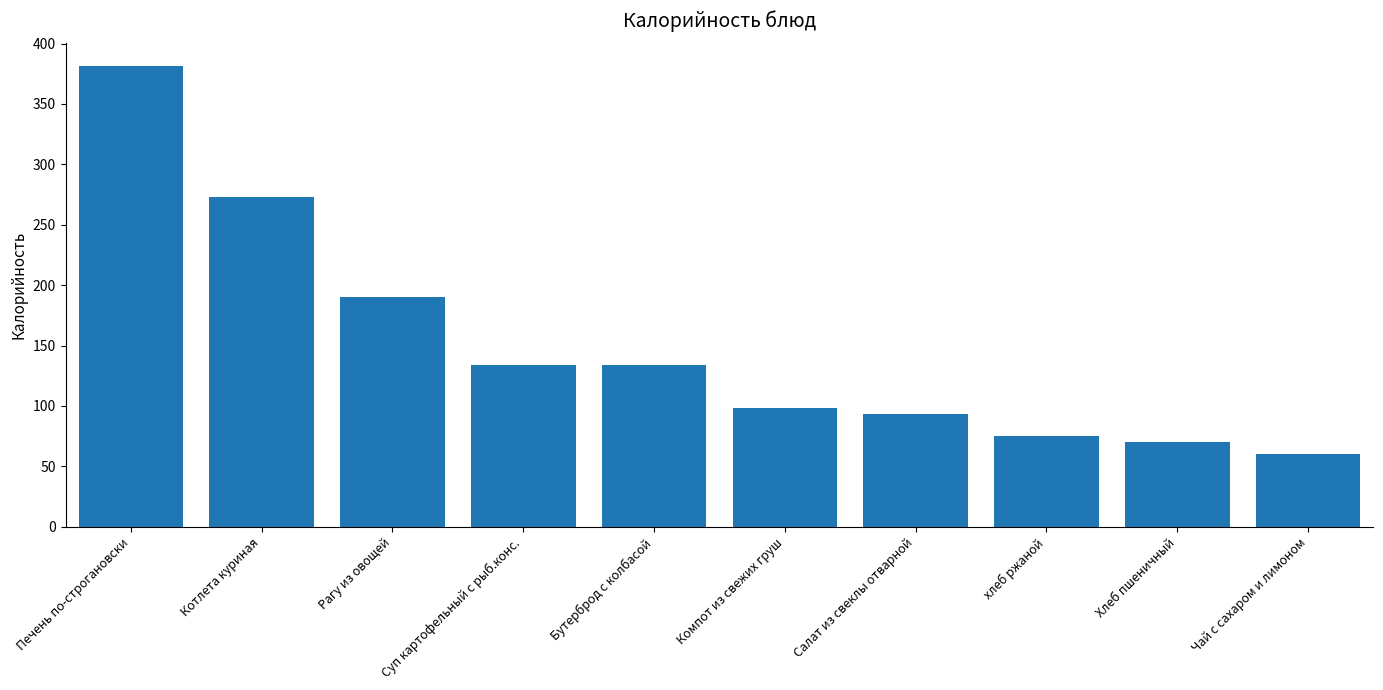

What is the label of the 7th bar from the left?

Салат из свеклы отварной